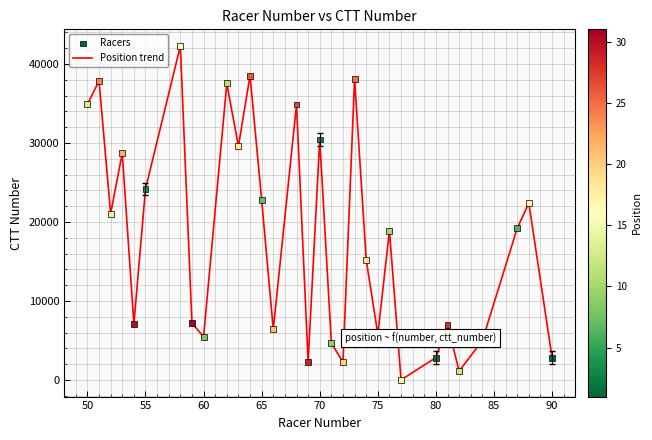

What is the maximum value shown in the chart?

42265